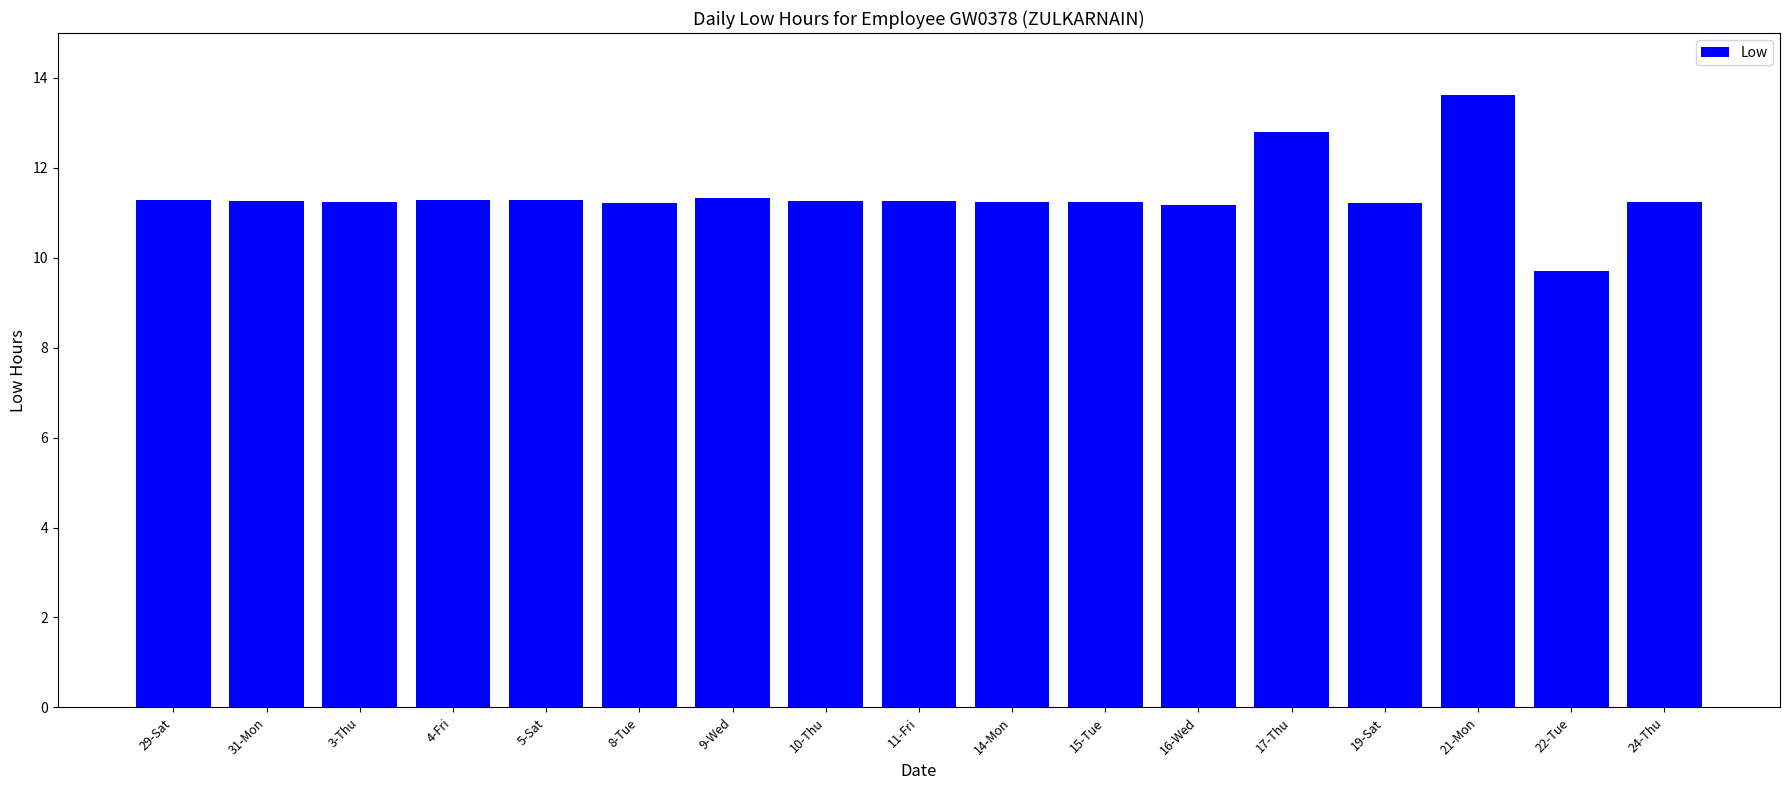

Is it true that the value at 5-Sat is 11.3?

True